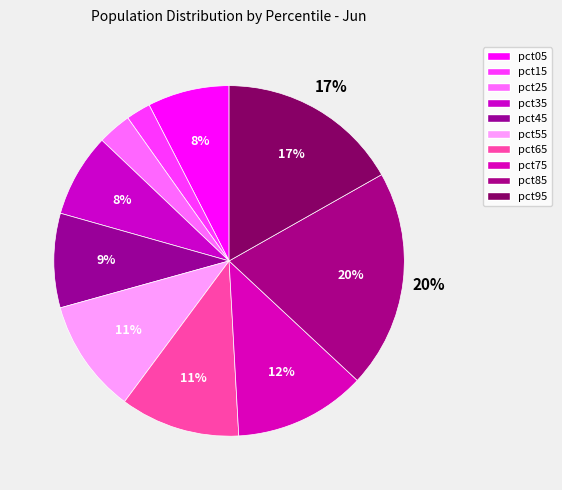

What percentage is the pct05 slice, to the nearest percent?

8%